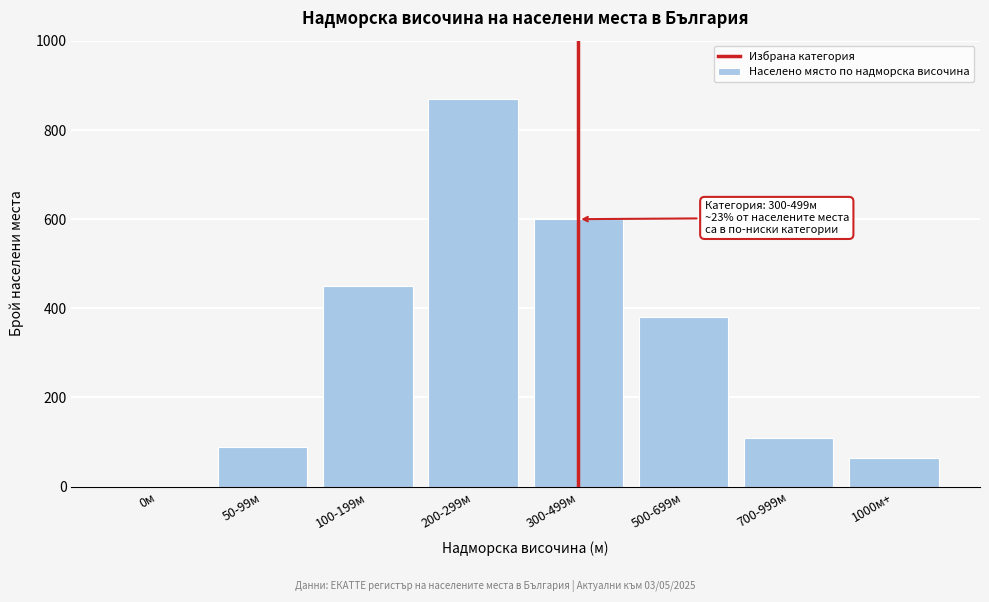

Reading left to right, extract all data points from this chart.

0м=0	50-99м=89	100-199м=450	200-299м=870	300-499м=600	500-699м=380	700-999м=110	1000м+=65